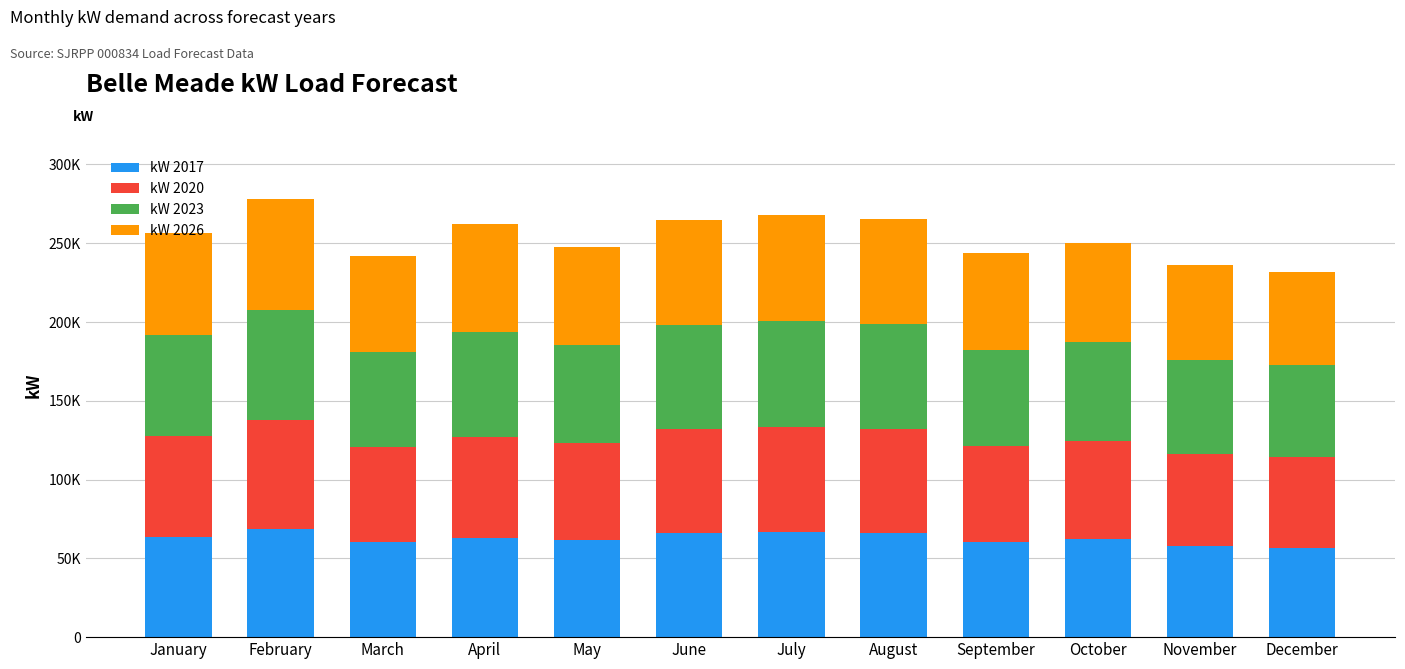

List the labels in order of kW 2026 value, smallest first.

December, November, March, September, May, October, January, June, August, July, April, February